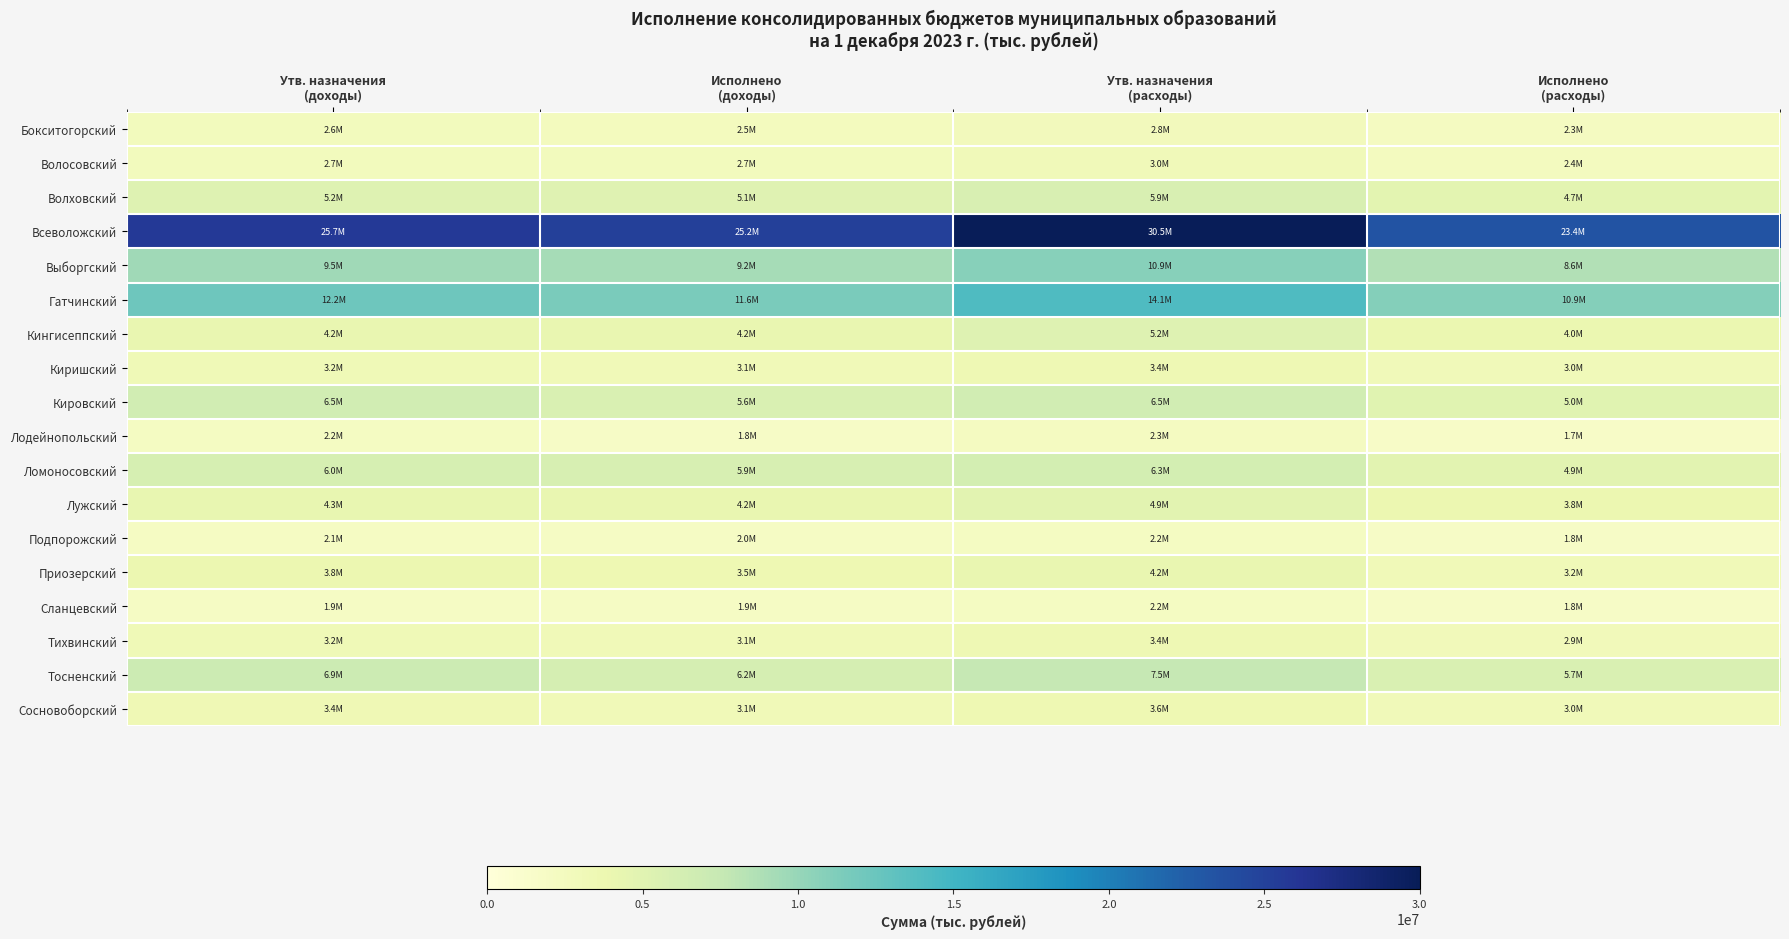

What is the difference between the highest and lowest values at Утв. назначения
(доходы)?

23784946.6